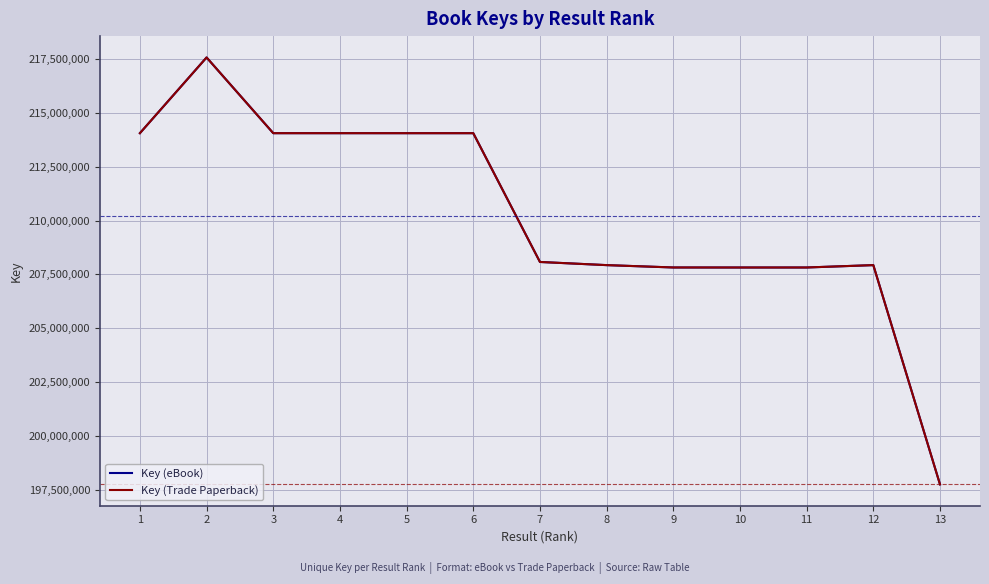

Is this an area chart (filled region under the line)?

No